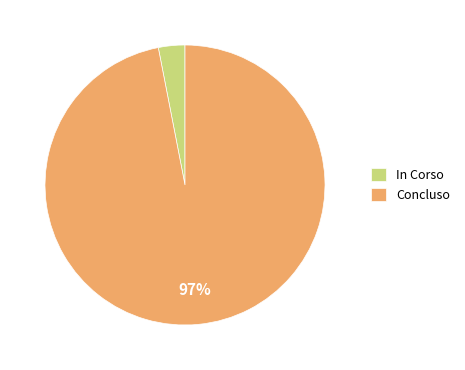

Which category has the smallest portion of the pie?

In Corso